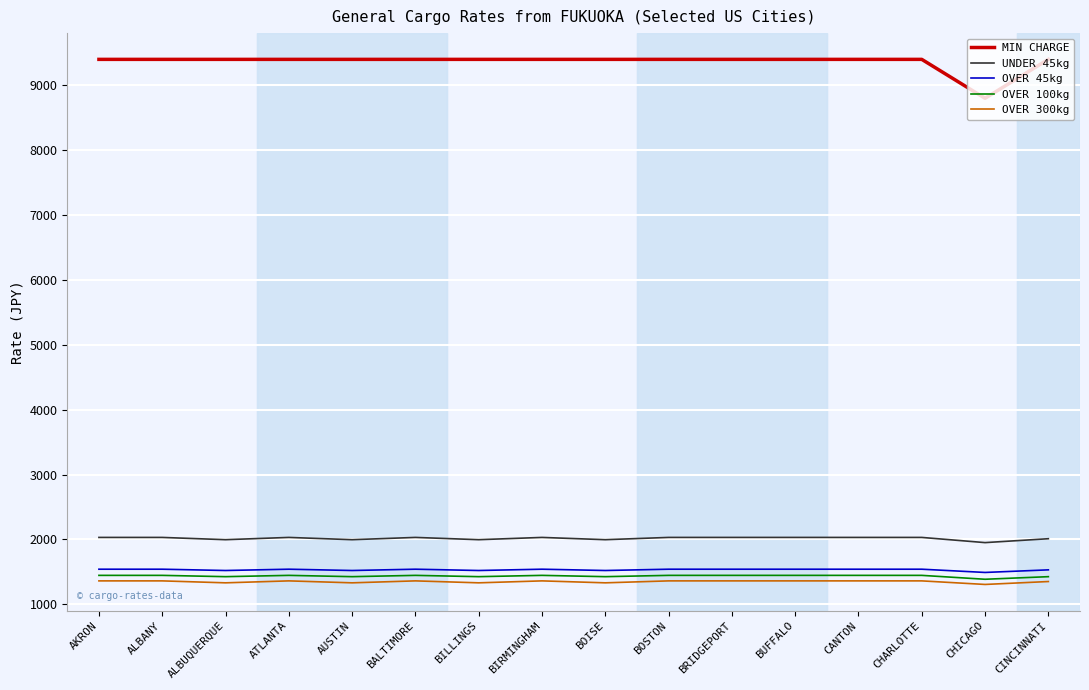

At how many categories does at least one series exceed 5868?

16